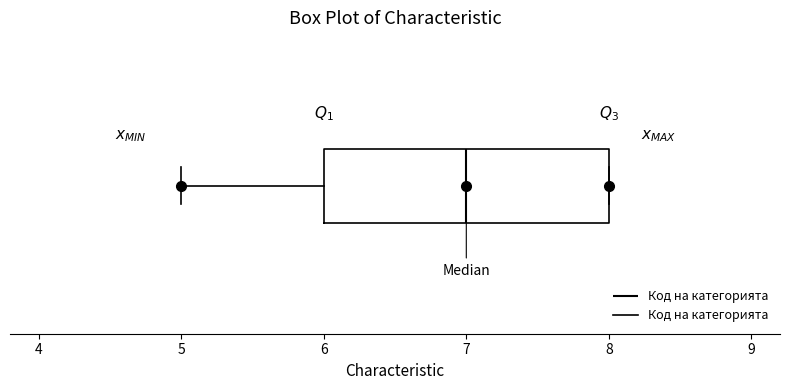

Read this box plot against the x-axis: the position of the median line, the range covered by the box, and the ends of both whiskers. The values are not printed on the chart, so give them approximately, as read against the axis.

median 7, box 6 to 8, whiskers 5 to 8